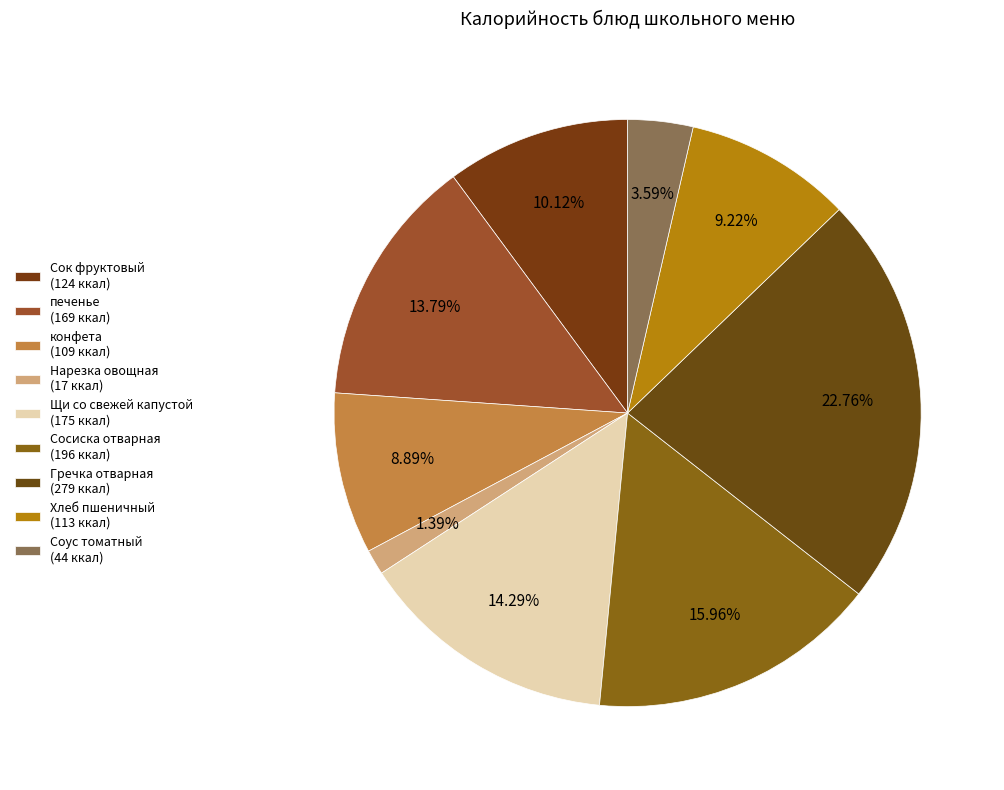

Which slice is the smallest?

Нарезка овощная